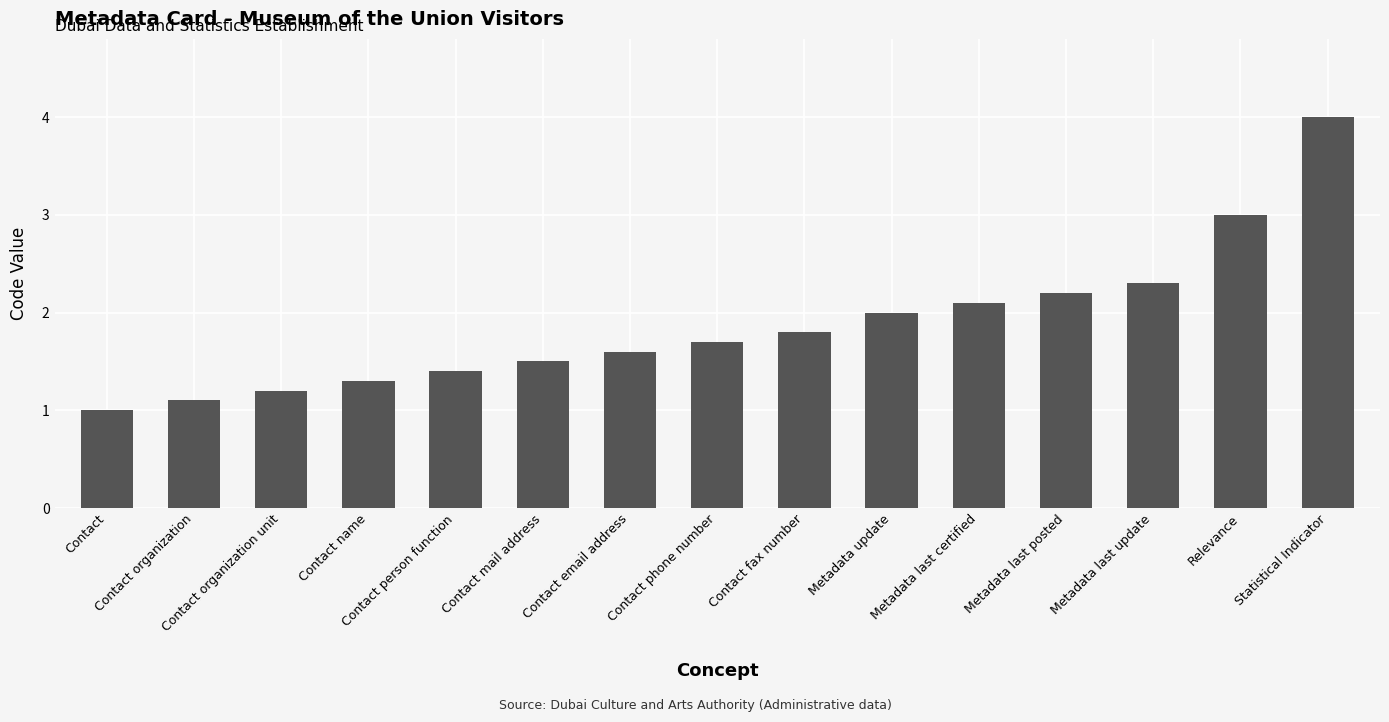

Rank the categories by value from lowest to highest.

Contact, Contact organization, Contact organization unit, Contact name, Contact person function, Contact mail address, Contact email address, Contact phone number, Contact fax number, Metadata update, Metadata last certified, Metadata last posted, Metadata last update, Relevance, Statistical Indicator